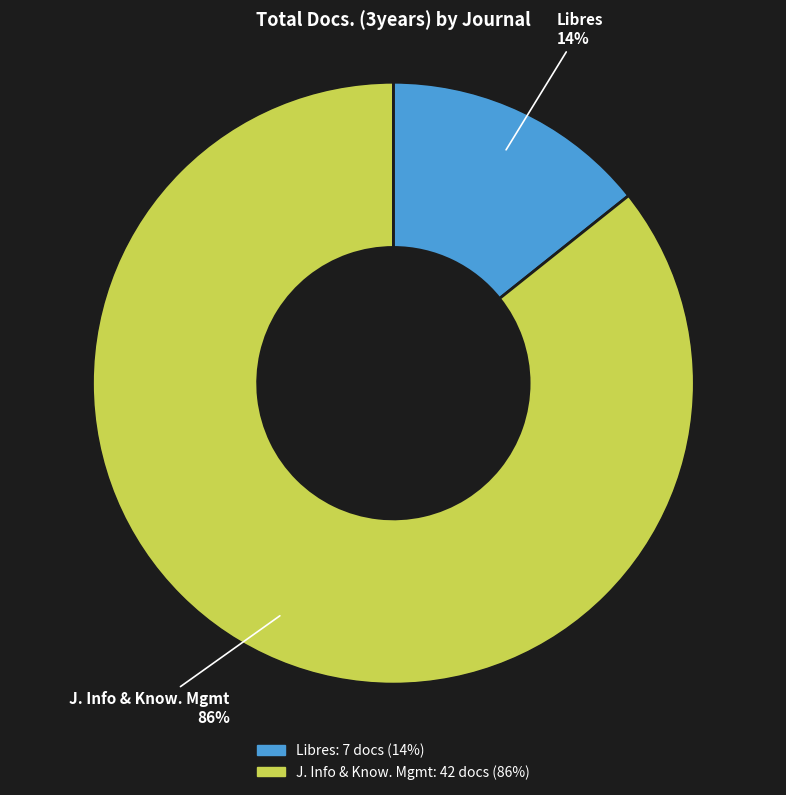

Which slice is the largest?

J. Info & Know. Mgmt